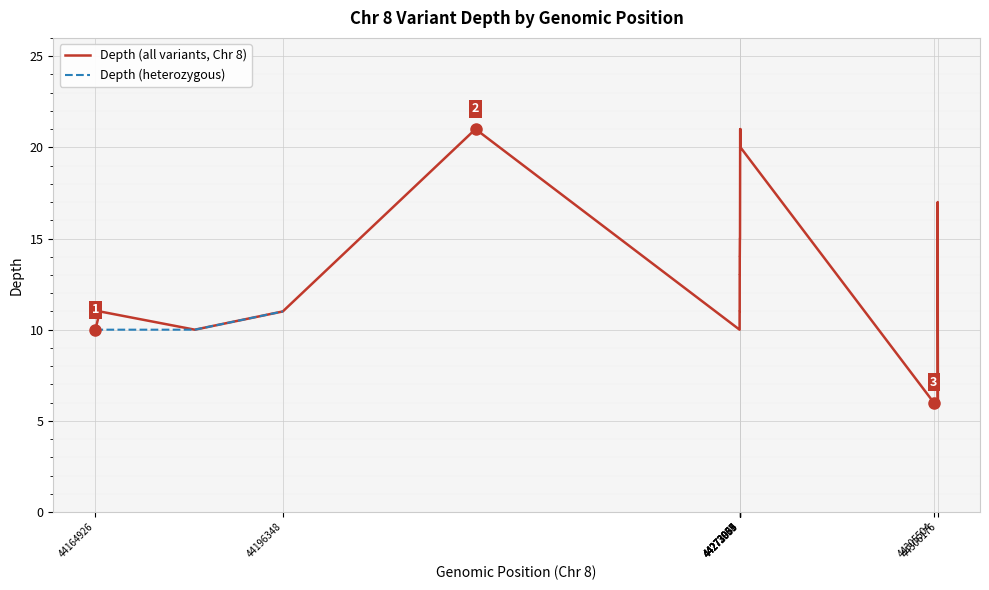

What position from the left is 44273039?

6